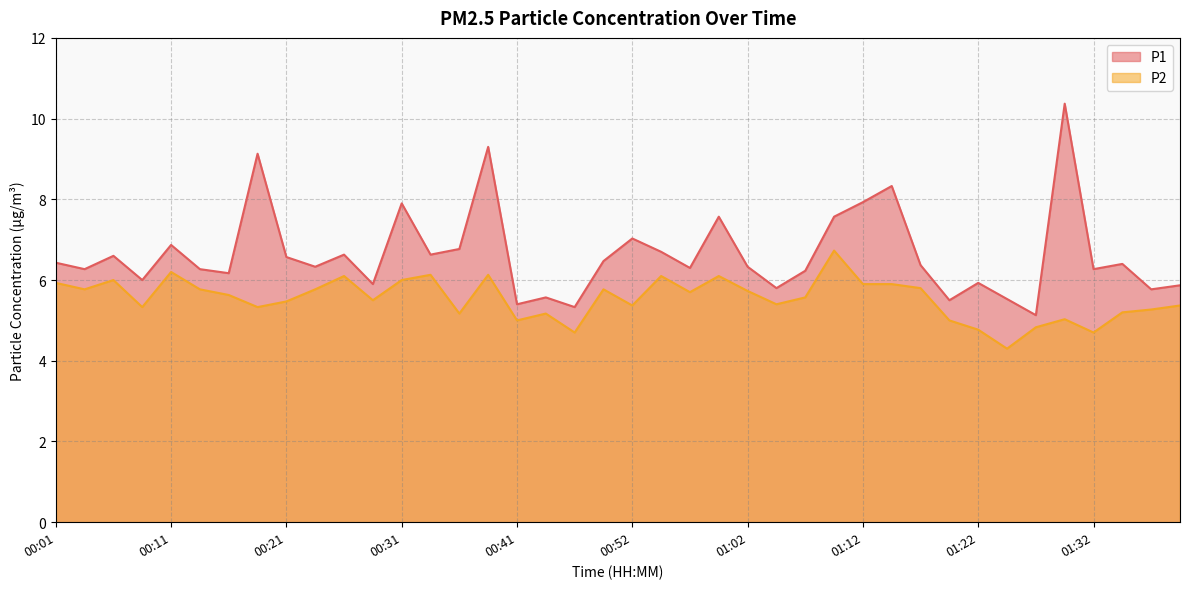

What is the difference between the highest and lowest values at 01:37?

0.5